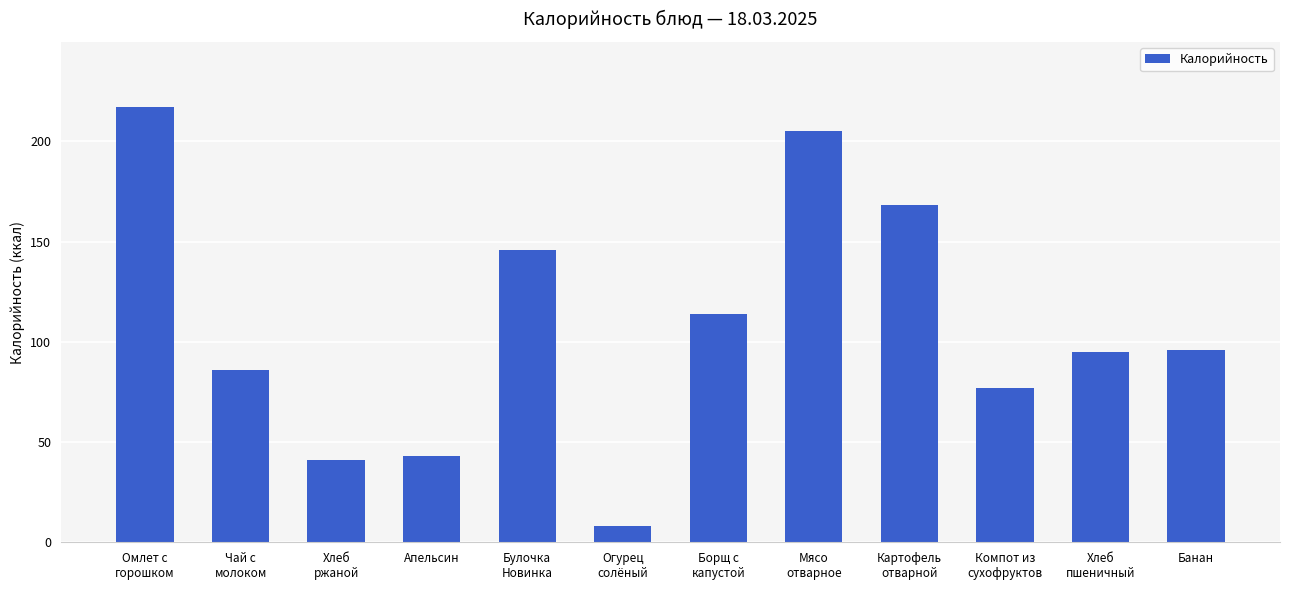

Does the chart contain any negative values?

No